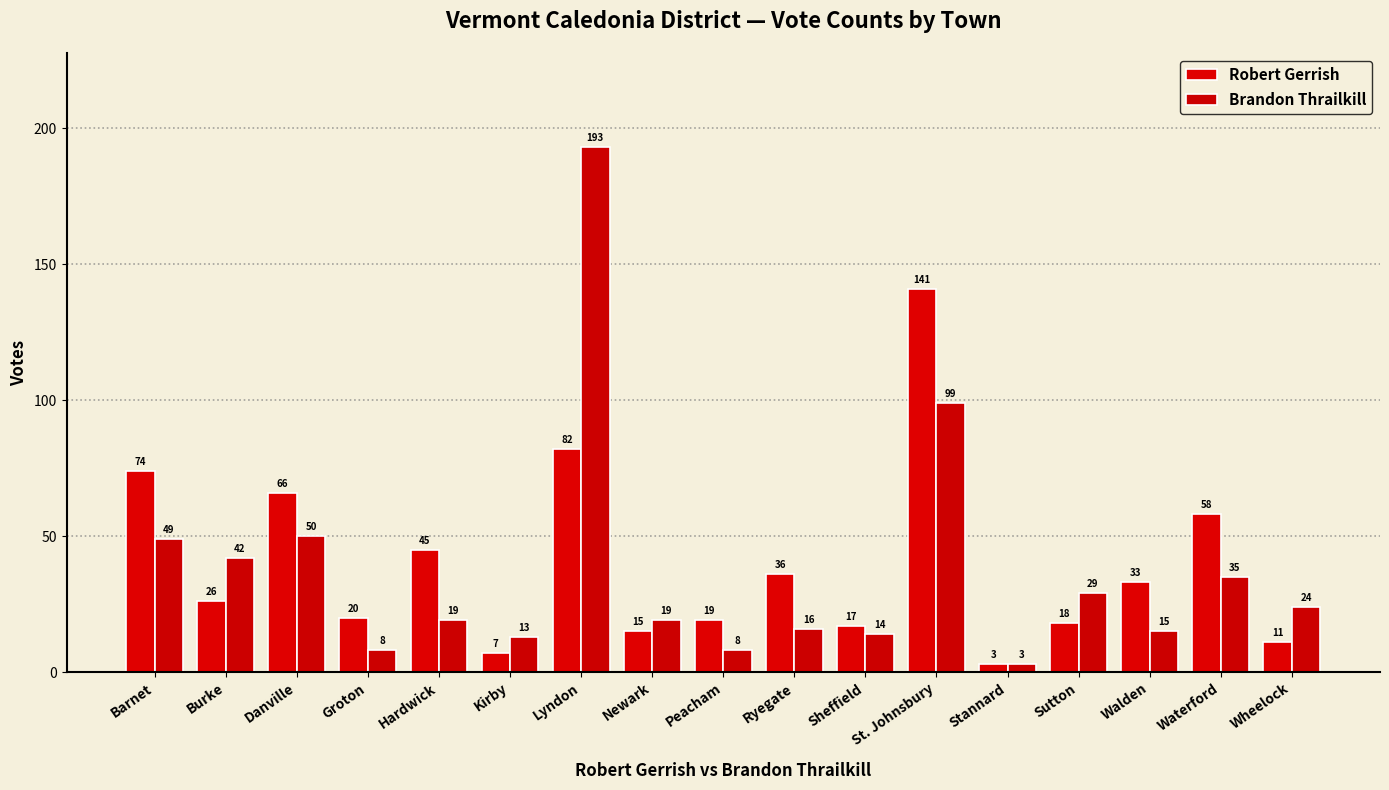

List the series in order of their peak value, highest first.

Brandon Thrailkill, Robert Gerrish